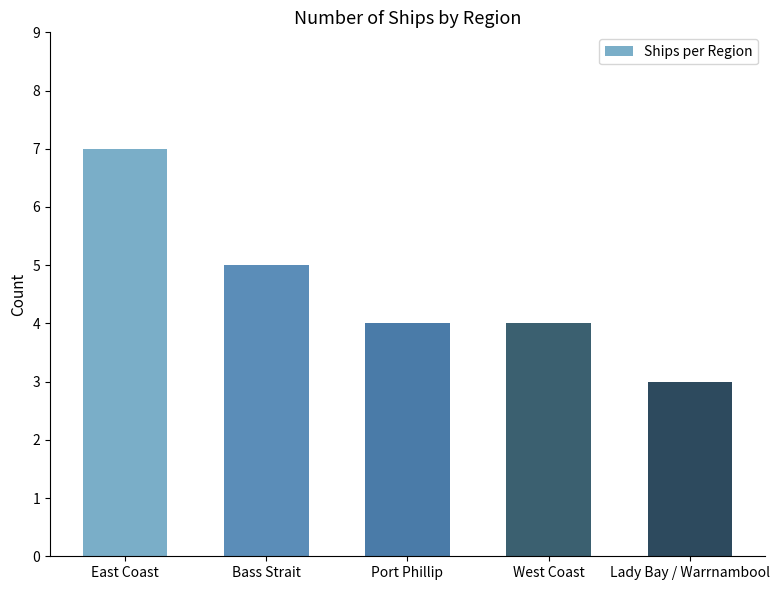

The chart shows a value of 5 at Bass Strait. True or false?

True